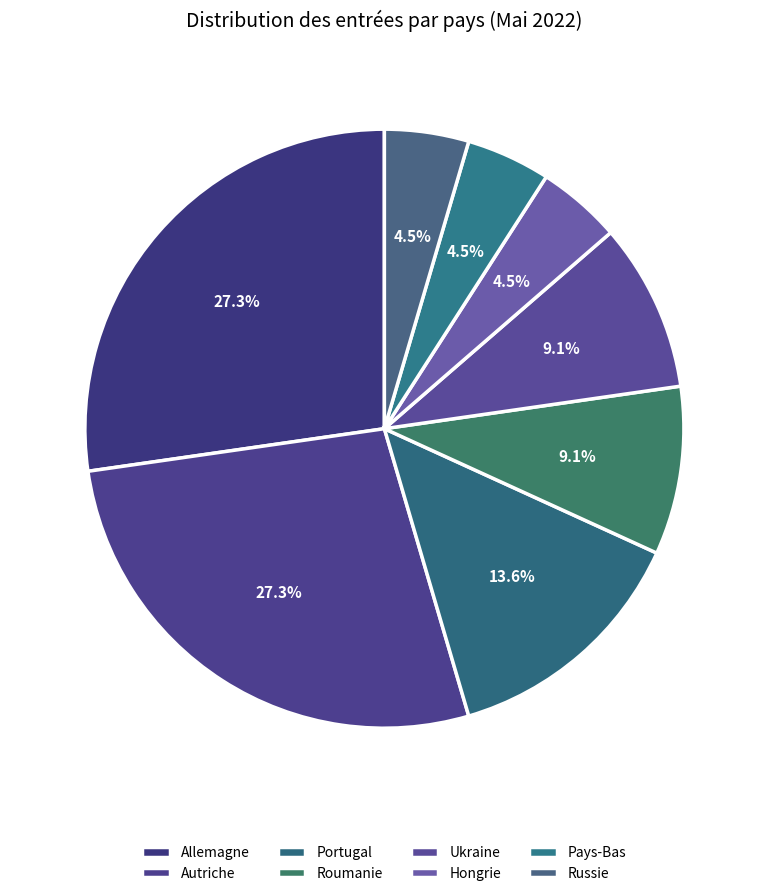

Between Roumanie and Hongrie, which is larger?

Roumanie